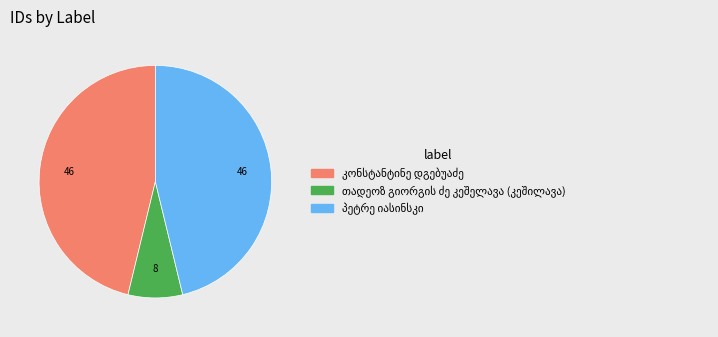

Is there a majority slice in this chart?

No